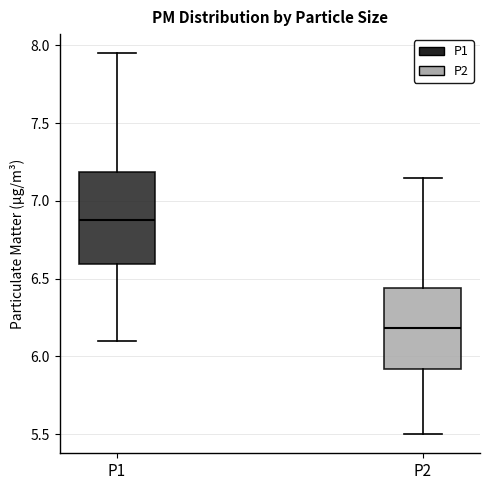

Where does the upper whisker of the box for P2 end on the y-axis? The values are not printed on the chart, so give them approximately, as read against the axis.

7.15